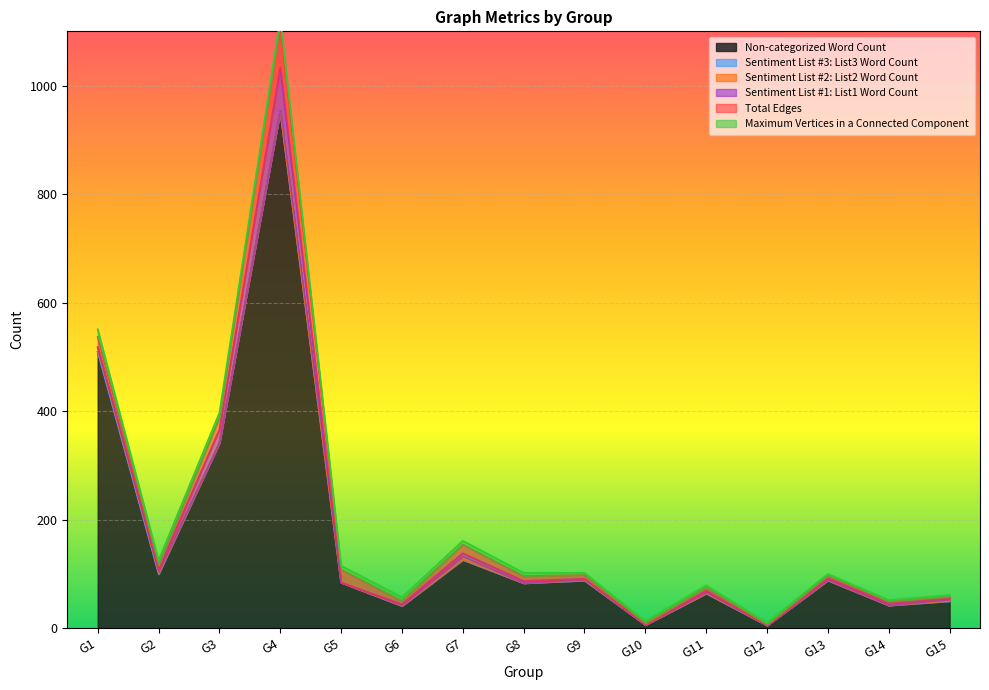

How many Sentiment List #2: List2 Word Count values are between 0 and 3?

12